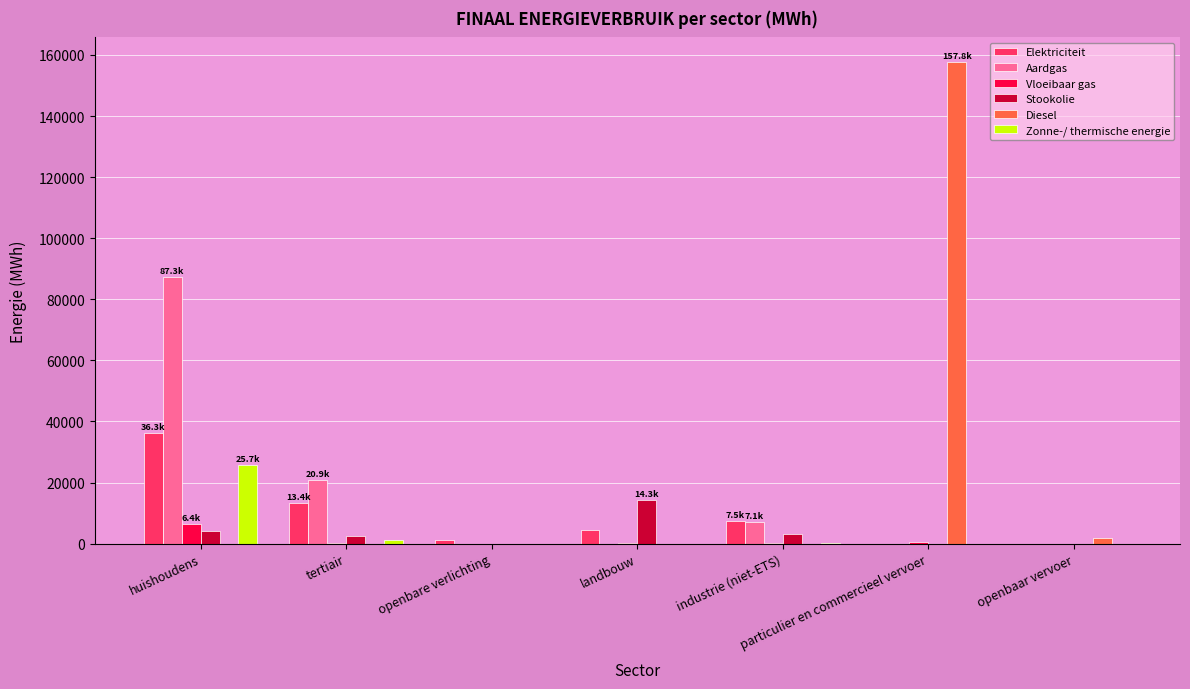

What is the highest value of the Vloeibaar gas series?

6407.0